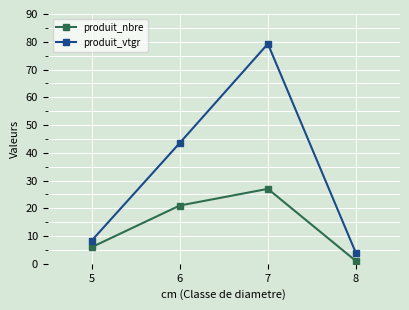

List the labels in order of produit_vtgr value, largest first.

7, 6, 5, 8